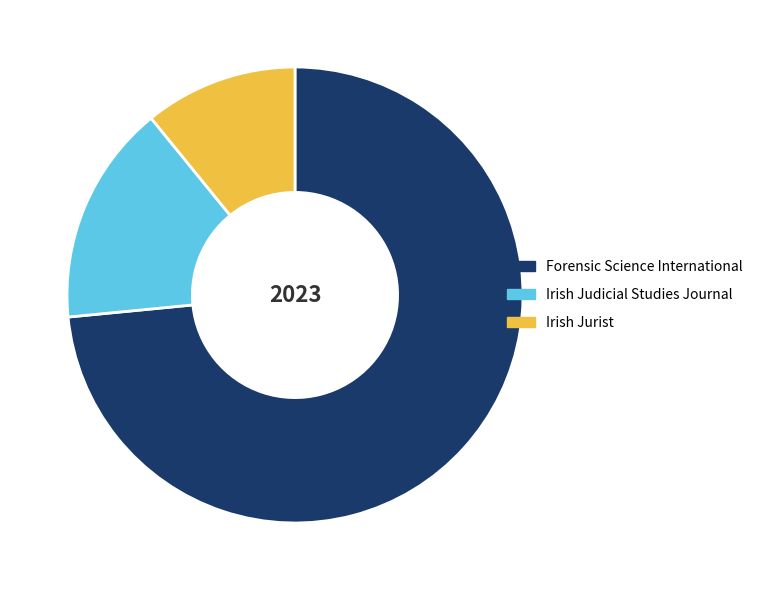

Which has a higher value, Irish Jurist or Forensic Science International?

Forensic Science International